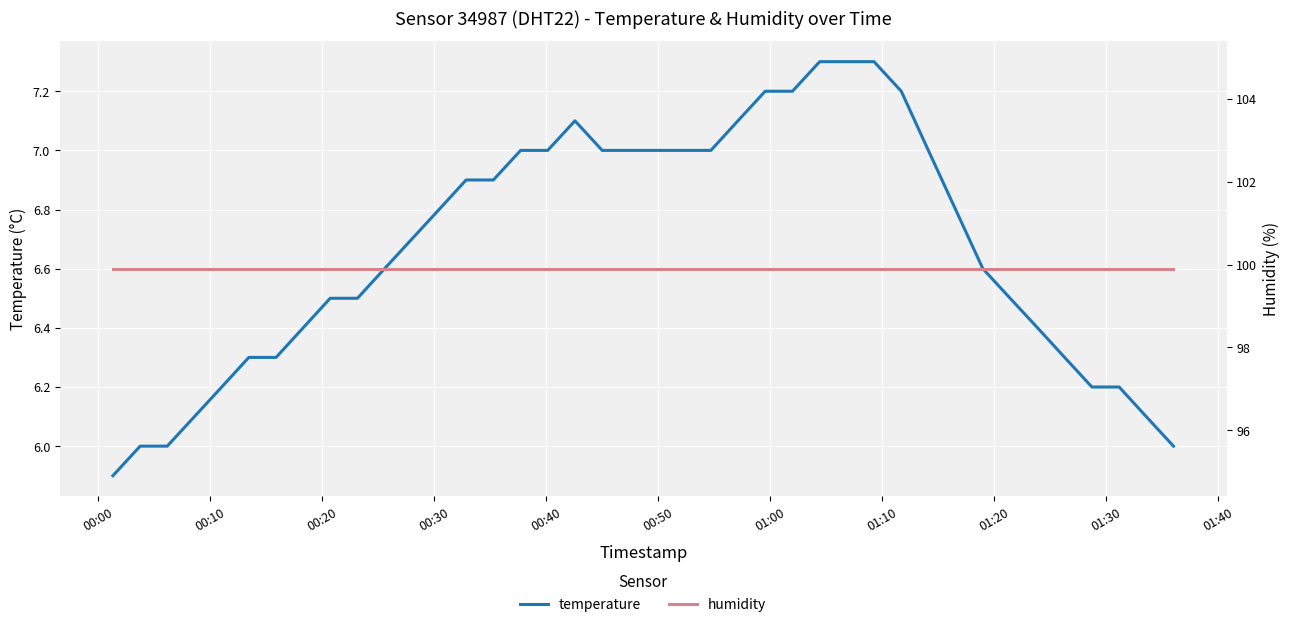

What is the maximum value for temperature?

7.3